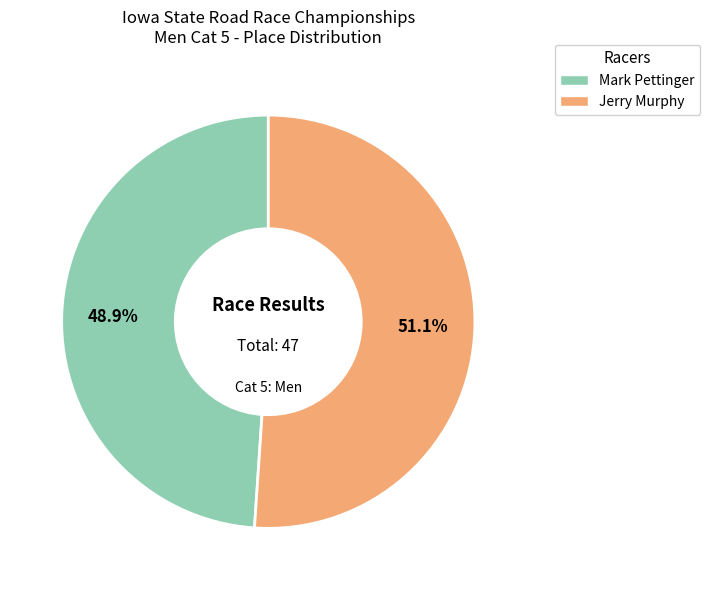

True or false: Mark Pettinger accounts for 58% of the total.

False